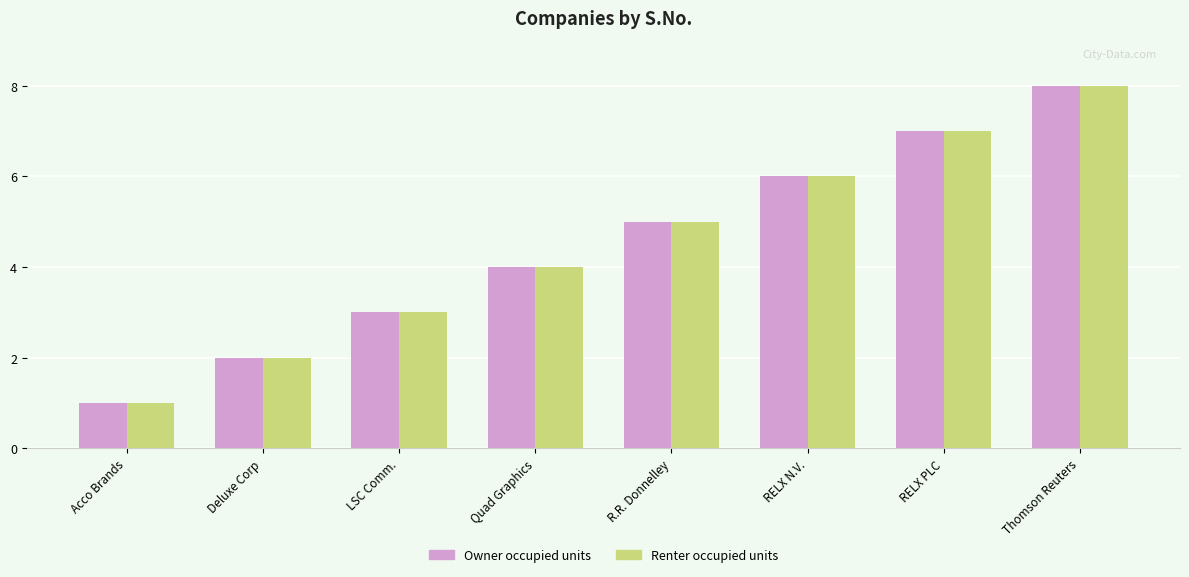

How many distinct data groups are displayed?

2